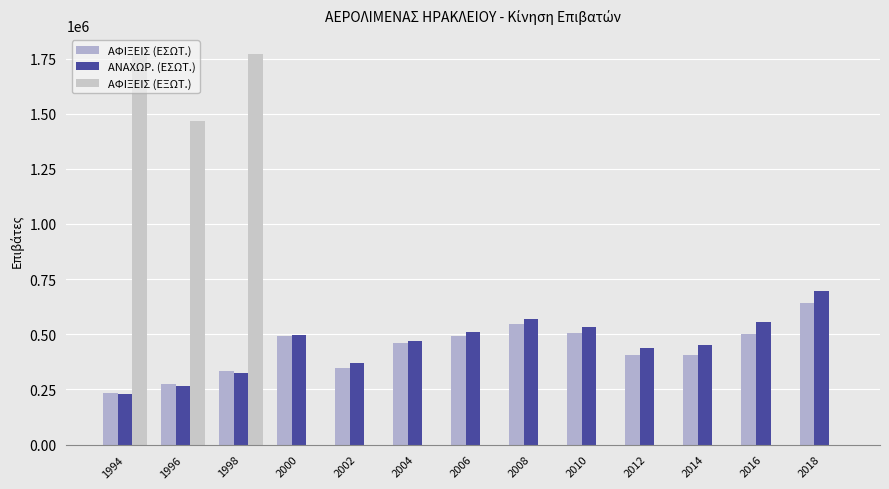

The ΑΦΙΞΕΙΣ (ΕΞΩΤ.) series shows -612982 at 2008. True or false?

False